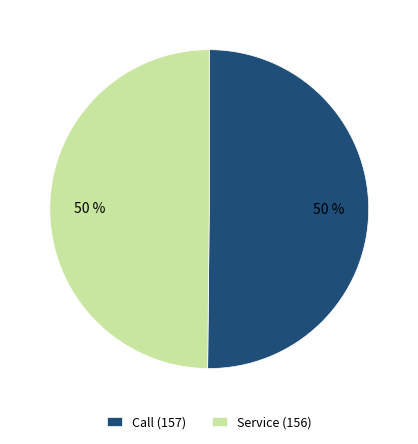

What percentage is the Service (156) slice, to the nearest percent?

50%